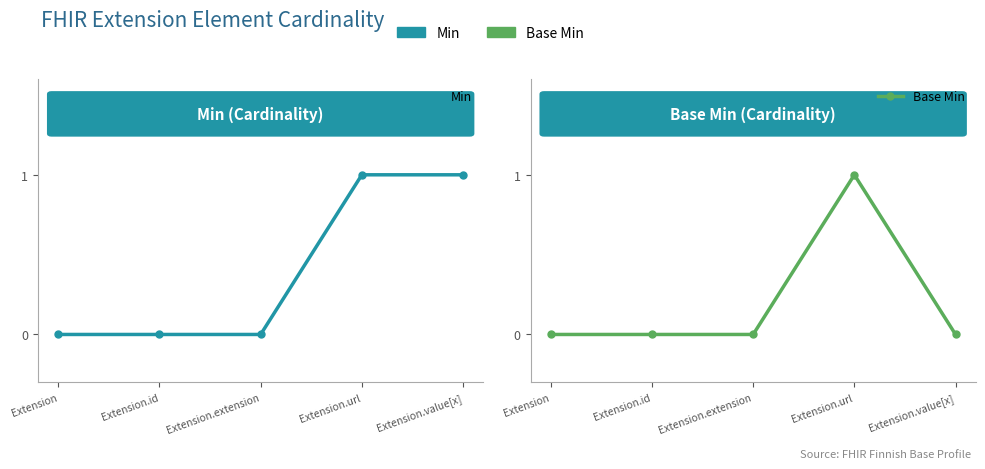

What are all the series names shown in the legend?

Min, Base Min